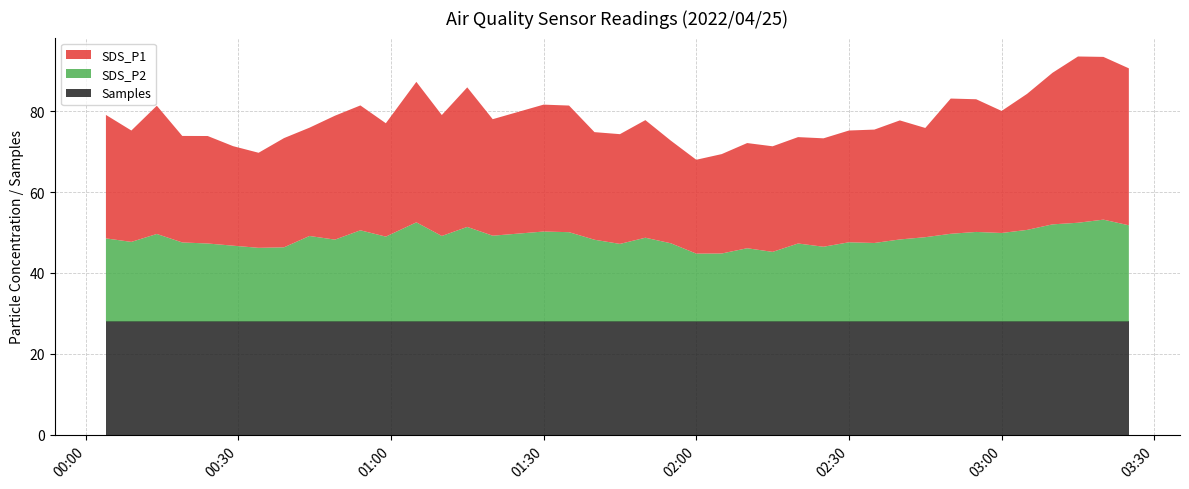

Reading left to right, extract all data points from this chart.

SDS_P1: 2022/04/25 00:04=30.5	2022/04/25 00:09=27.5	2022/04/25 00:14=31.7	2022/04/25 00:19=26.3	2022/04/25 00:24=26.6	2022/04/25 00:29=24.6	2022/04/25 00:34=23.5	2022/04/25 00:39=27.0	2022/04/25 00:44=26.8	2022/04/25 00:49=30.6	2022/04/25 00:54=30.9	2022/04/25 00:59=28.0	2022/04/25 01:05=34.7	2022/04/25 01:10=29.9	2022/04/25 01:15=34.5	2022/04/25 01:20=28.8	2022/04/25 01:30=31.4	2022/04/25 01:35=31.3	2022/04/25 01:40=26.6	2022/04/25 01:45=27.1	2022/04/25 01:50=29.1	2022/04/25 01:55=25.4	2022/04/25 02:00=23.2	2022/04/25 02:05=24.6	2022/04/25 02:10=26.0	2022/04/25 02:15=26.1	2022/04/25 02:20=26.3	2022/04/25 02:25=26.8	2022/04/25 02:30=27.6	2022/04/25 02:35=28.0	2022/04/25 02:40=29.4	2022/04/25 02:45=27.0	2022/04/25 02:50=33.4	2022/04/25 02:55=32.8	2022/04/25 03:00=30.2	2022/04/25 03:05=33.6	2022/04/25 03:10=37.5	2022/04/25 03:15=41.1	2022/04/25 03:20=40.2	2022/04/25 03:25=38.8
SDS_P2: 2022/04/25 00:04=20.5	2022/04/25 00:09=19.7	2022/04/25 00:14=21.6	2022/04/25 00:19=19.5	2022/04/25 00:24=19.3	2022/04/25 00:29=18.7	2022/04/25 00:34=18.2	2022/04/25 00:39=18.3	2022/04/25 00:44=21.1	2022/04/25 00:49=20.2	2022/04/25 00:54=22.5	2022/04/25 00:59=21.0	2022/04/25 01:05=24.5	2022/04/25 01:10=21.1	2022/04/25 01:15=23.4	2022/04/25 01:20=21.2	2022/04/25 01:30=22.2	2022/04/25 01:35=22.1	2022/04/25 01:40=20.2	2022/04/25 01:45=19.2	2022/04/25 01:50=20.7	2022/04/25 01:55=19.3	2022/04/25 02:00=16.8	2022/04/25 02:05=16.8	2022/04/25 02:10=18.1	2022/04/25 02:15=17.2	2022/04/25 02:20=19.3	2022/04/25 02:25=18.5	2022/04/25 02:30=19.6	2022/04/25 02:35=19.4	2022/04/25 02:40=20.3	2022/04/25 02:45=20.8	2022/04/25 02:50=21.7	2022/04/25 02:55=22.1	2022/04/25 03:00=21.9	2022/04/25 03:05=22.6	2022/04/25 03:10=24.0	2022/04/25 03:15=24.4	2022/04/25 03:20=25.2	2022/04/25 03:25=23.8
Samples: 2022/04/25 00:04=28.0	2022/04/25 00:09=28.0	2022/04/25 00:14=28.0	2022/04/25 00:19=28.0	2022/04/25 00:24=28.0	2022/04/25 00:29=28.0	2022/04/25 00:34=28.0	2022/04/25 00:39=28.0	2022/04/25 00:44=28.0	2022/04/25 00:49=28.0	2022/04/25 00:54=28.0	2022/04/25 00:59=28.0	2022/04/25 01:05=28.0	2022/04/25 01:10=28.0	2022/04/25 01:15=28.0	2022/04/25 01:20=28.0	2022/04/25 01:30=28.0	2022/04/25 01:35=28.0	2022/04/25 01:40=28.0	2022/04/25 01:45=28.0	2022/04/25 01:50=28.0	2022/04/25 01:55=28.0	2022/04/25 02:00=28.0	2022/04/25 02:05=28.0	2022/04/25 02:10=28.0	2022/04/25 02:15=28.0	2022/04/25 02:20=28.0	2022/04/25 02:25=28.0	2022/04/25 02:30=28.0	2022/04/25 02:35=28.0	2022/04/25 02:40=28.0	2022/04/25 02:45=28.0	2022/04/25 02:50=28.0	2022/04/25 02:55=28.0	2022/04/25 03:00=28.0	2022/04/25 03:05=28.0	2022/04/25 03:10=28.0	2022/04/25 03:15=28.0	2022/04/25 03:20=28.0	2022/04/25 03:25=28.0